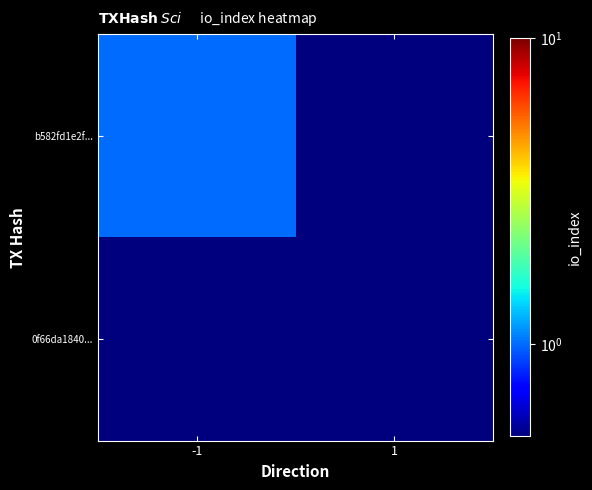

What is the spread (max minus min) of values at -1?

0.9